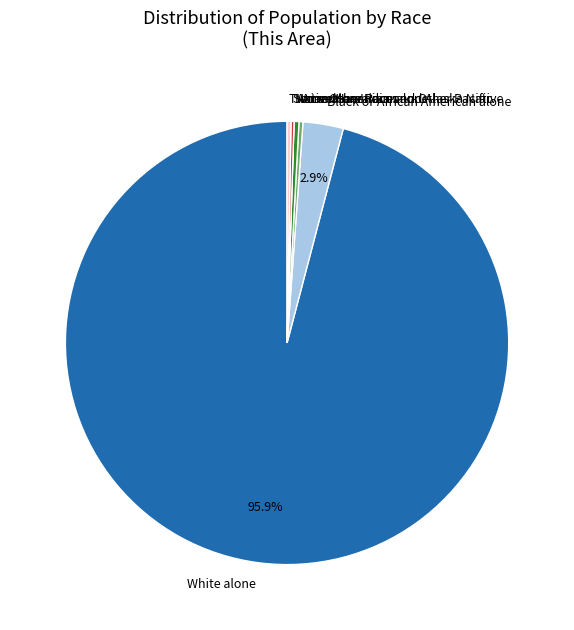

Which has a higher value, Black or African American alone or Two or More Races?

Black or African American alone